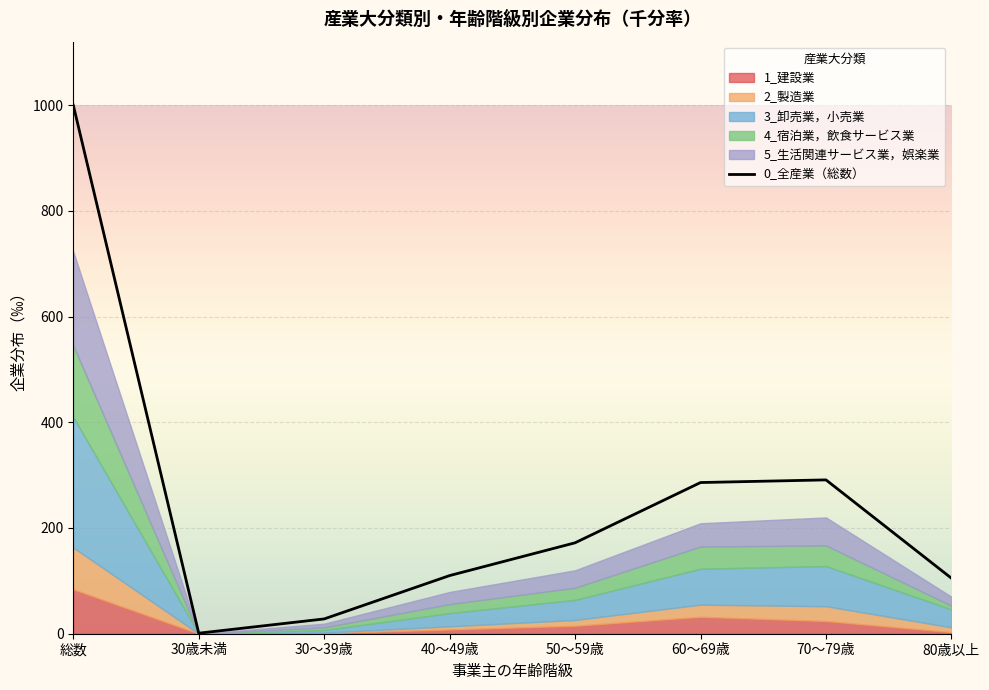

Rank the categories by value from highest to lowest.

総数, 70～79歳, 60～69歳, 50～59歳, 40～49歳, 80歳以上, 30～39歳, 30歳未満